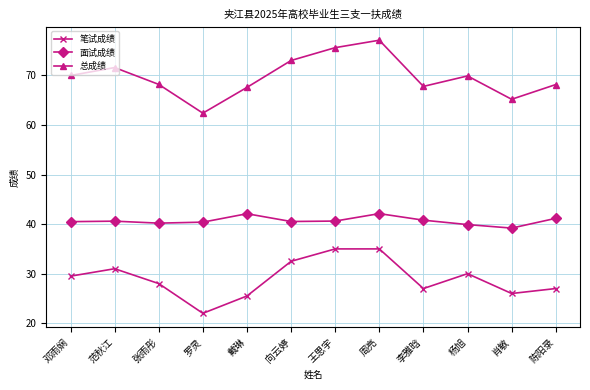

How many interior local valleys does the 总成绩 series have?

3